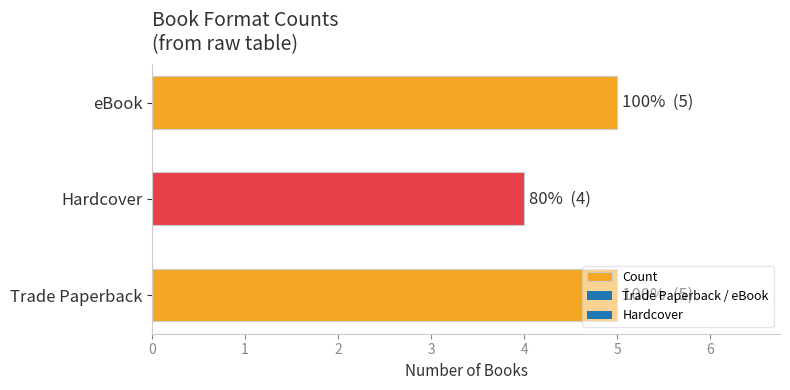

What is the minimum value shown in the chart?

4